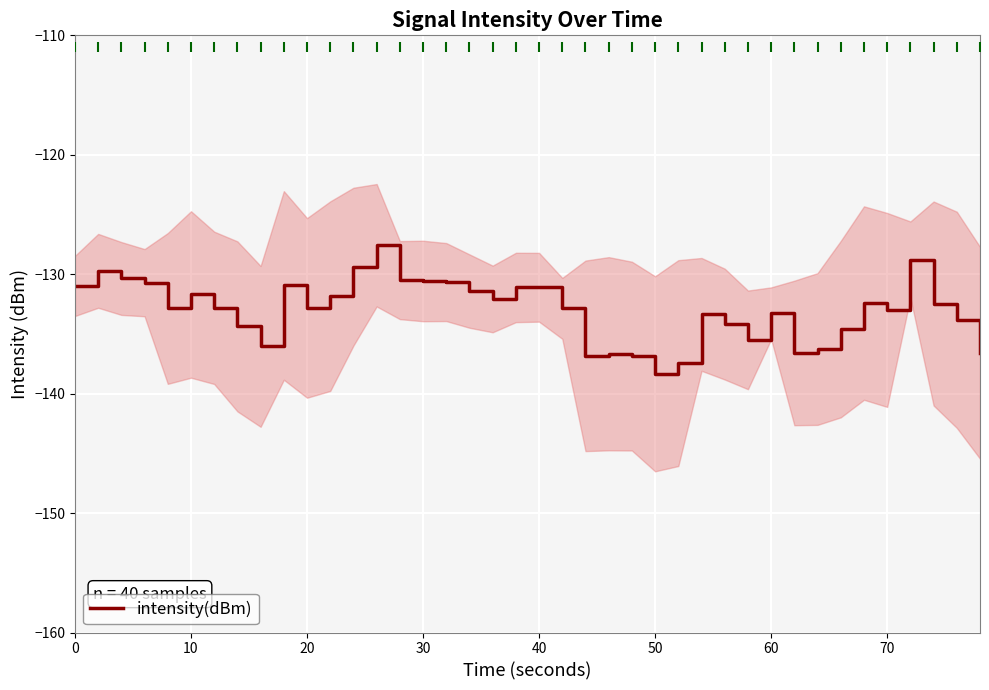

True or false: intensity(dBm) has a value of -30.3 at 0.

False